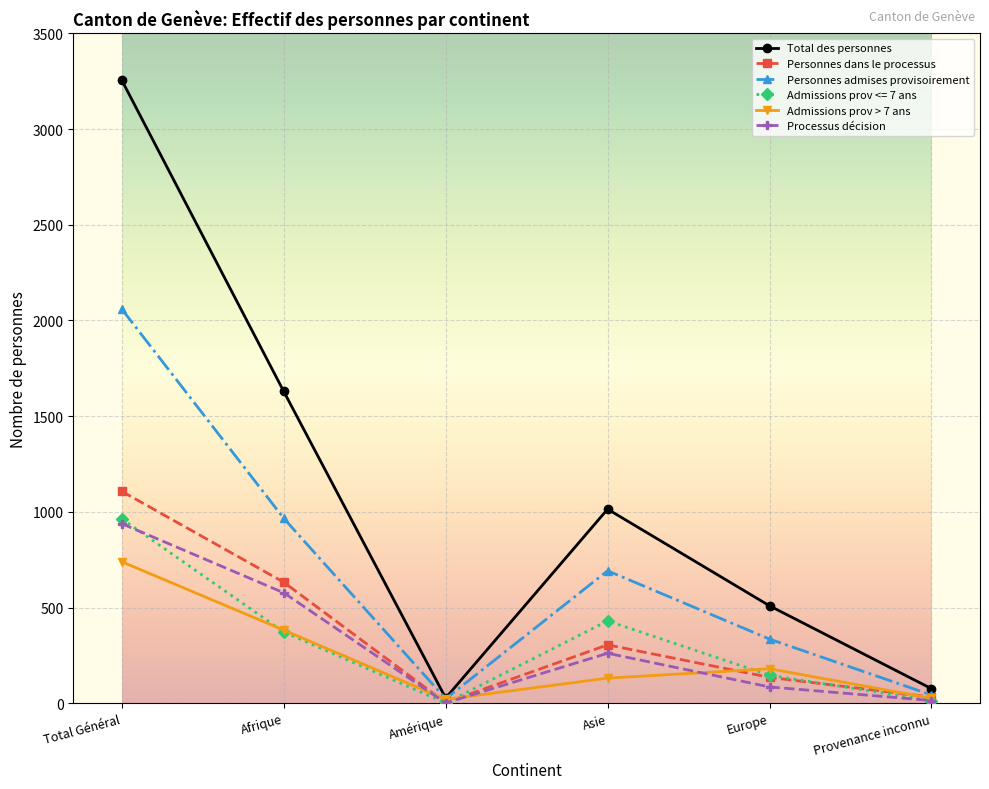

Which series has the largest range (max minus min)?

Total des personnes